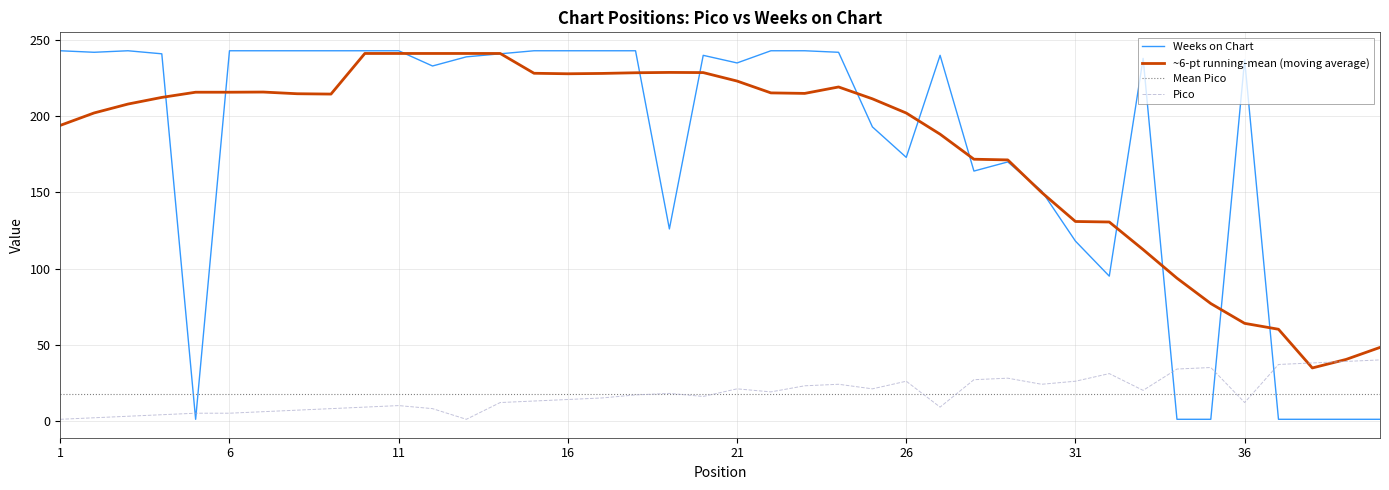

Between 29 and 30, which series saw the biggest shift?

Weeks on Chart